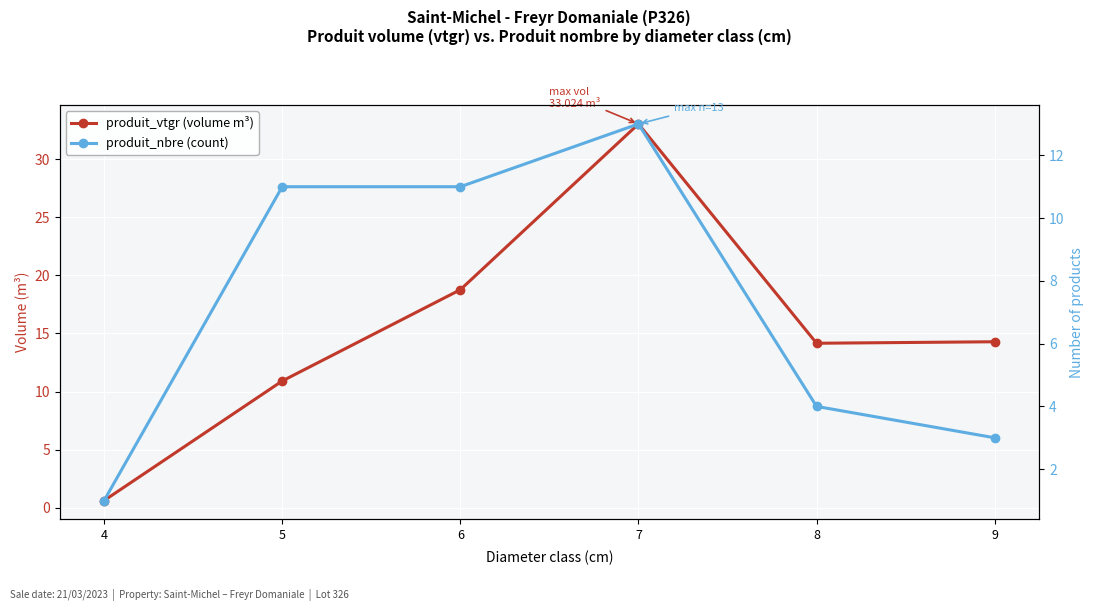

List the series in order of their overall mean, lowest first.

produit_nbre (count), produit_vtgr (volume m³)